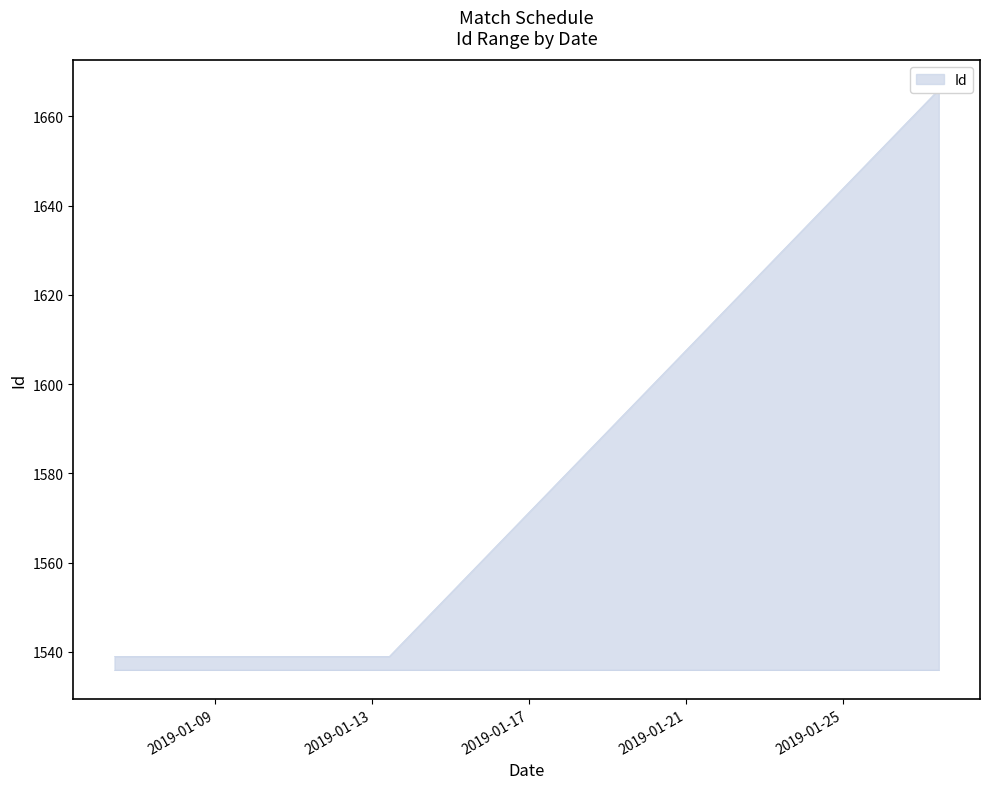

Does the chart have visible grid lines?

No